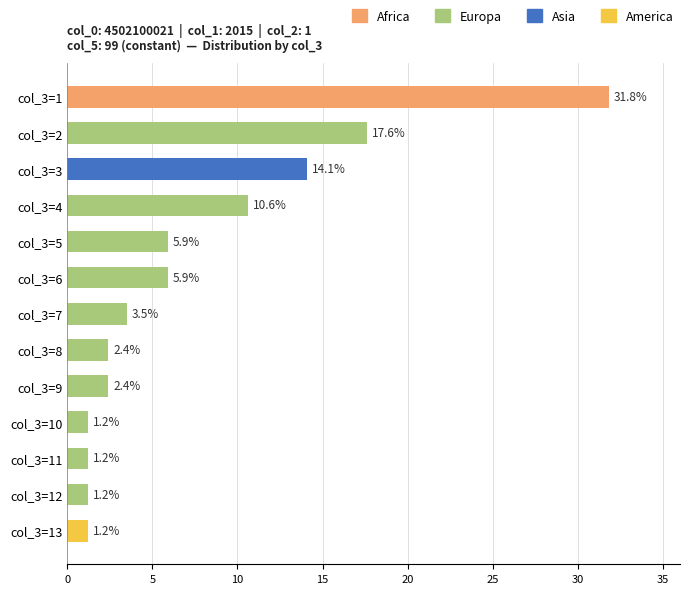

What is the value of the 13th bar from the top?

1.2